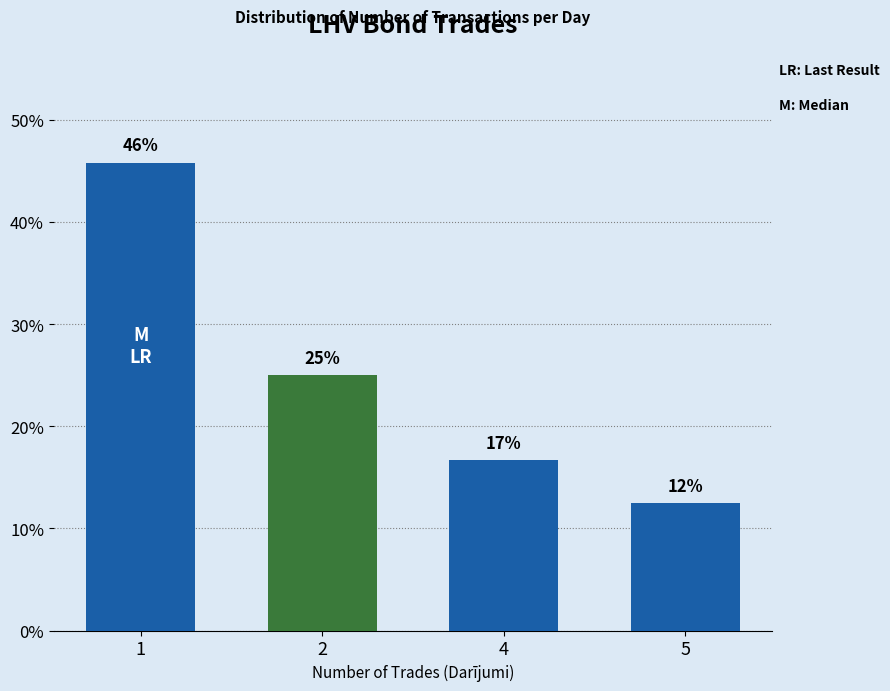

How many bars are there in total?

4